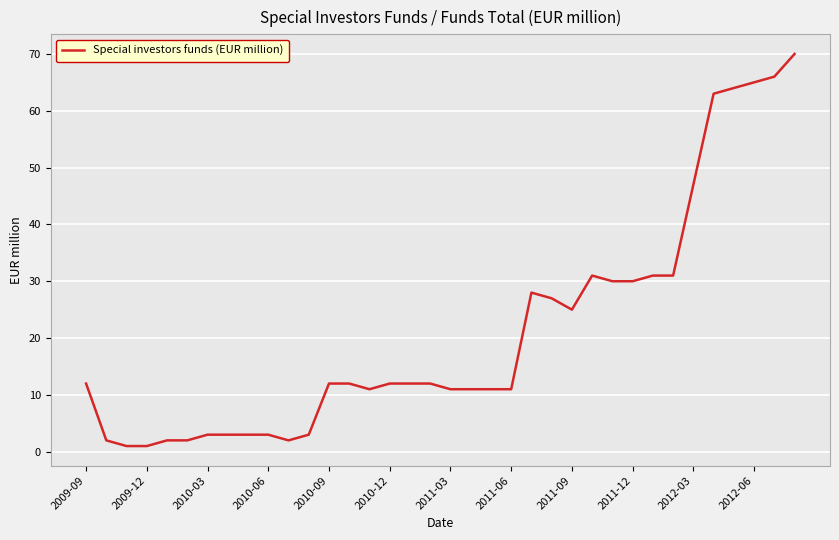

Is this an area chart (filled region under the line)?

No